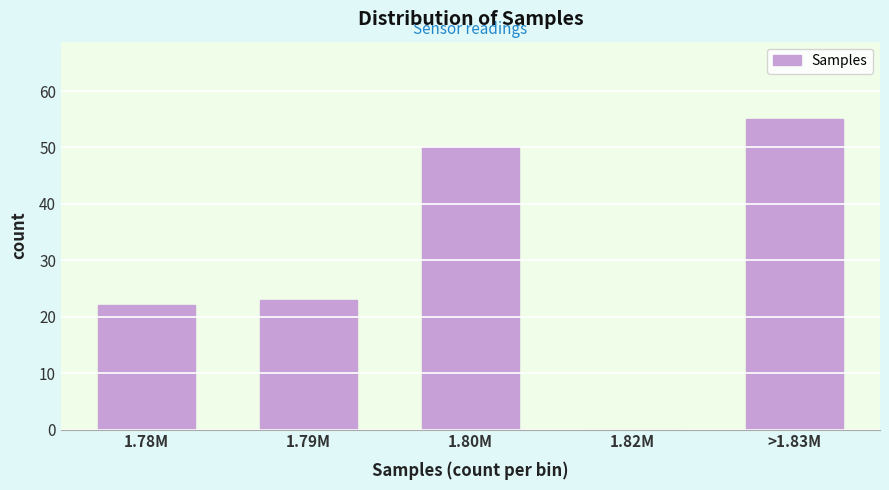

Reading right to left, transcribe all the data shown in this chart.

>1.83M=55	1.82M=0	1.80M=50	1.79M=23	1.78M=22